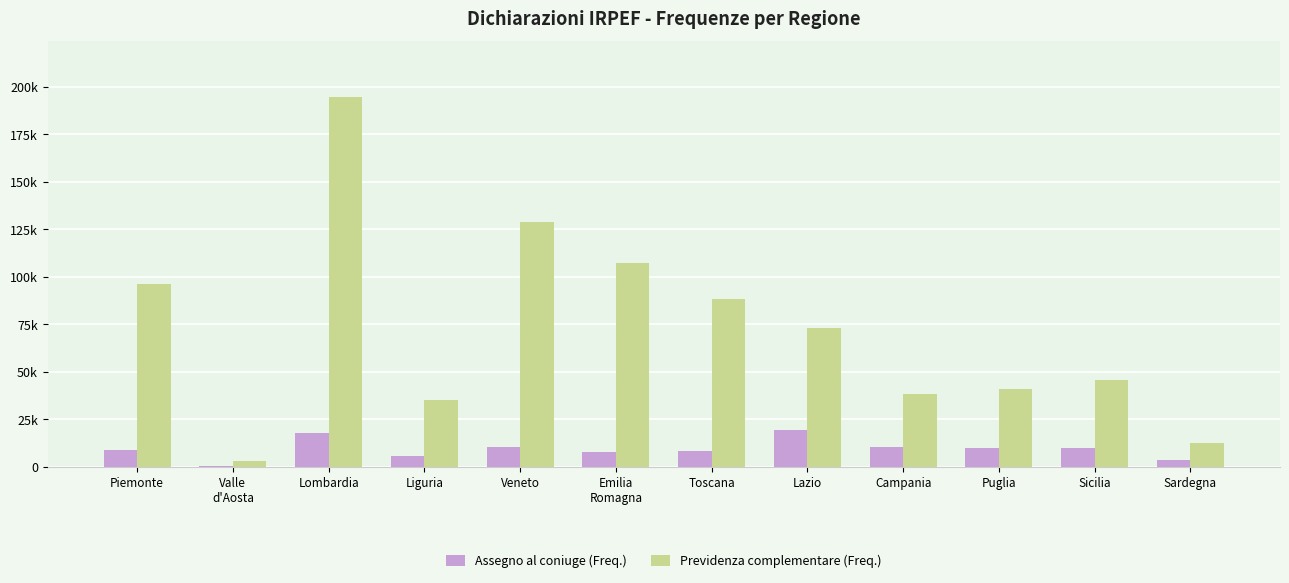

The Previdenza complementare (Freq.) series shows 348305 at Lombardia. True or false?

False